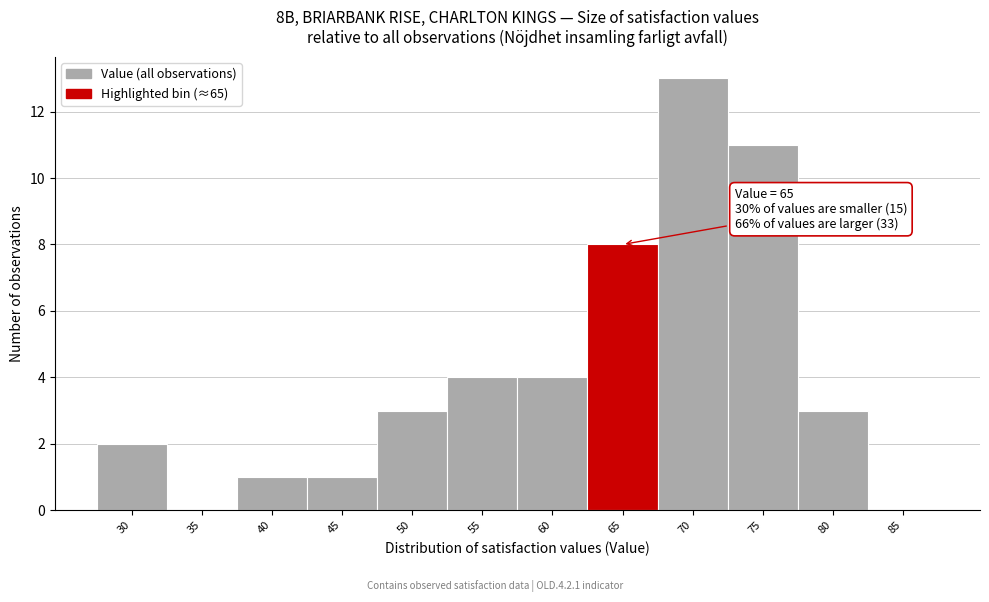

Is it true that the value at 35 is 7?

False